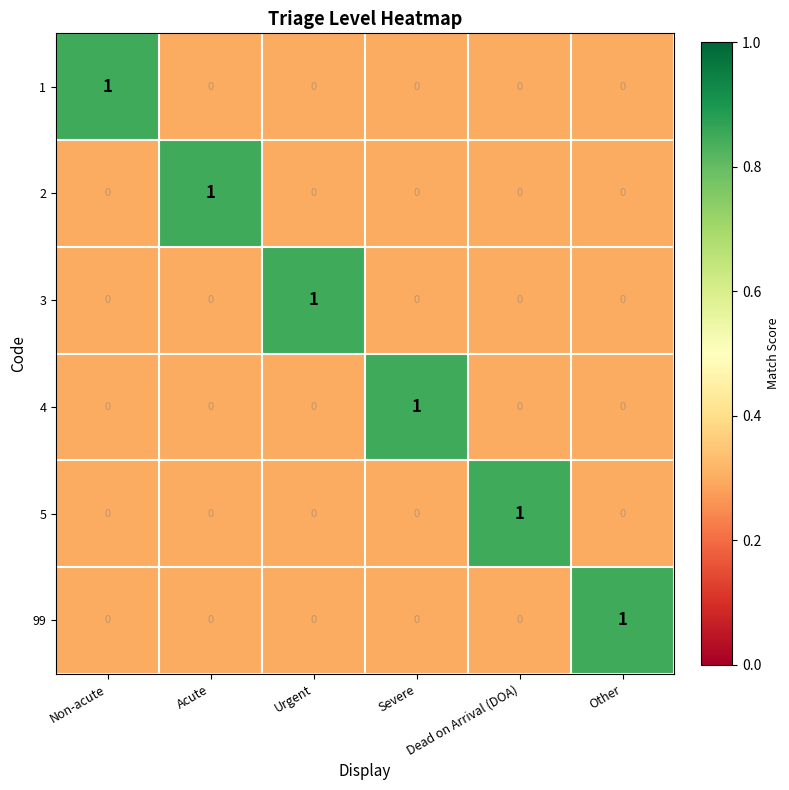

Count the number of data series in this chart.

6